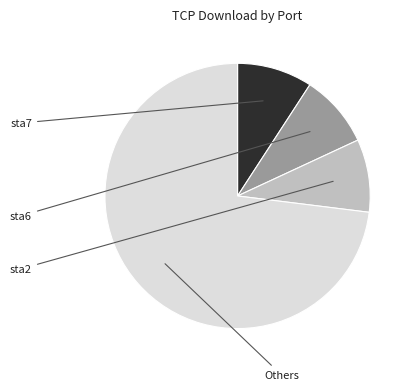

Does any single category account for the majority?

Yes